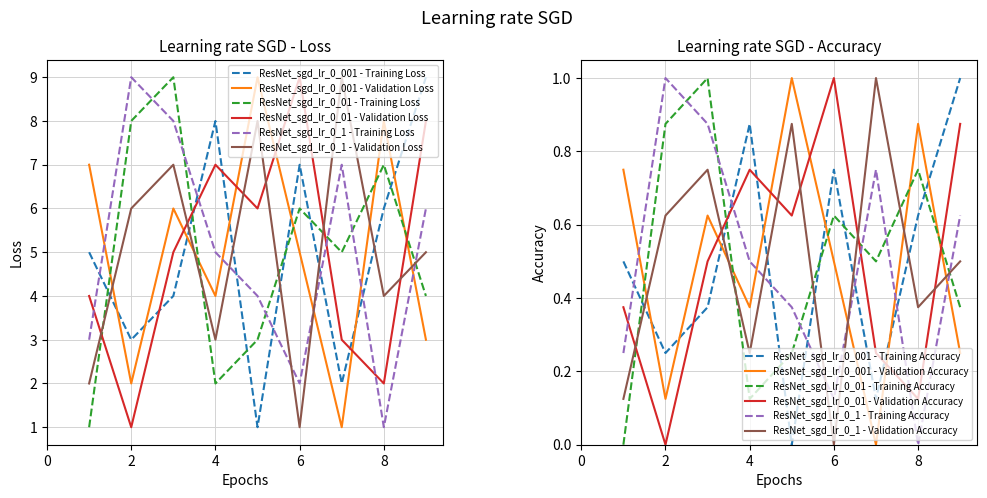

True or false: col_5 has more than 1 interior local peaks.

True